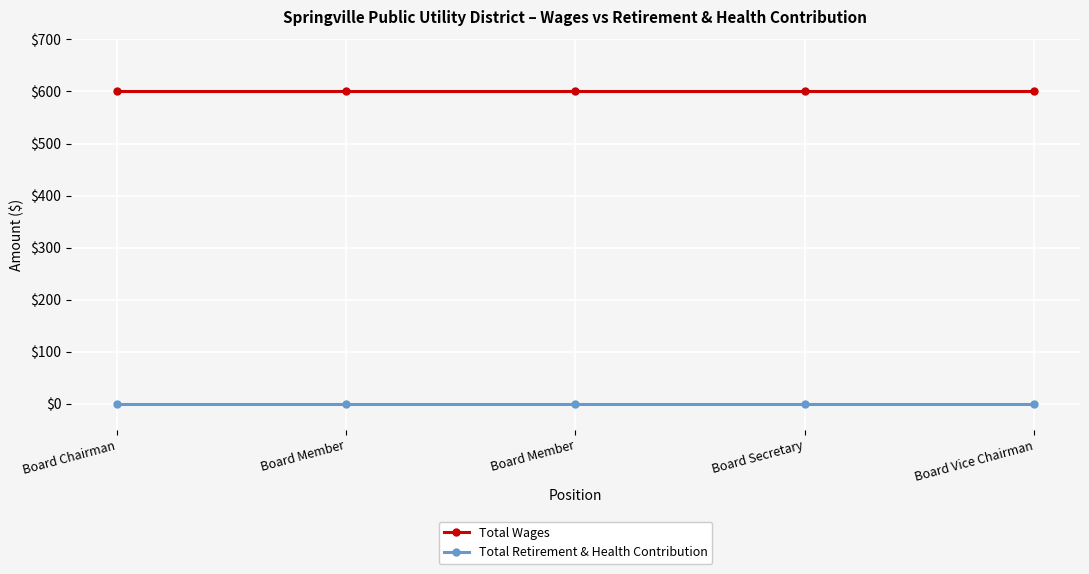

Is the value of Total Retirement & Health Contribution at Board Member greater than the value of Total Wages at Board Secretary?

No